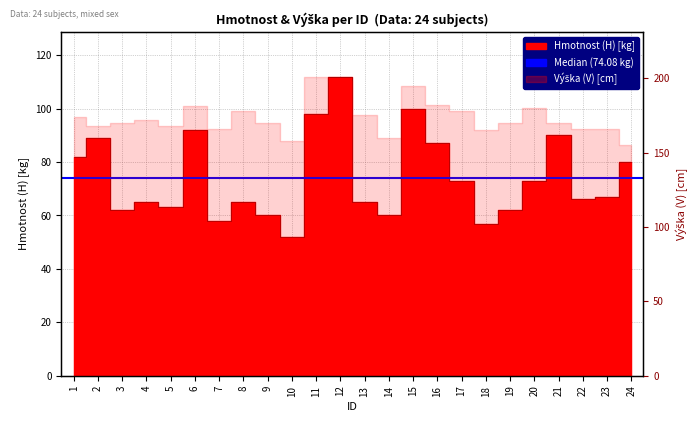

True or false: the data shows 99 at 7.

False